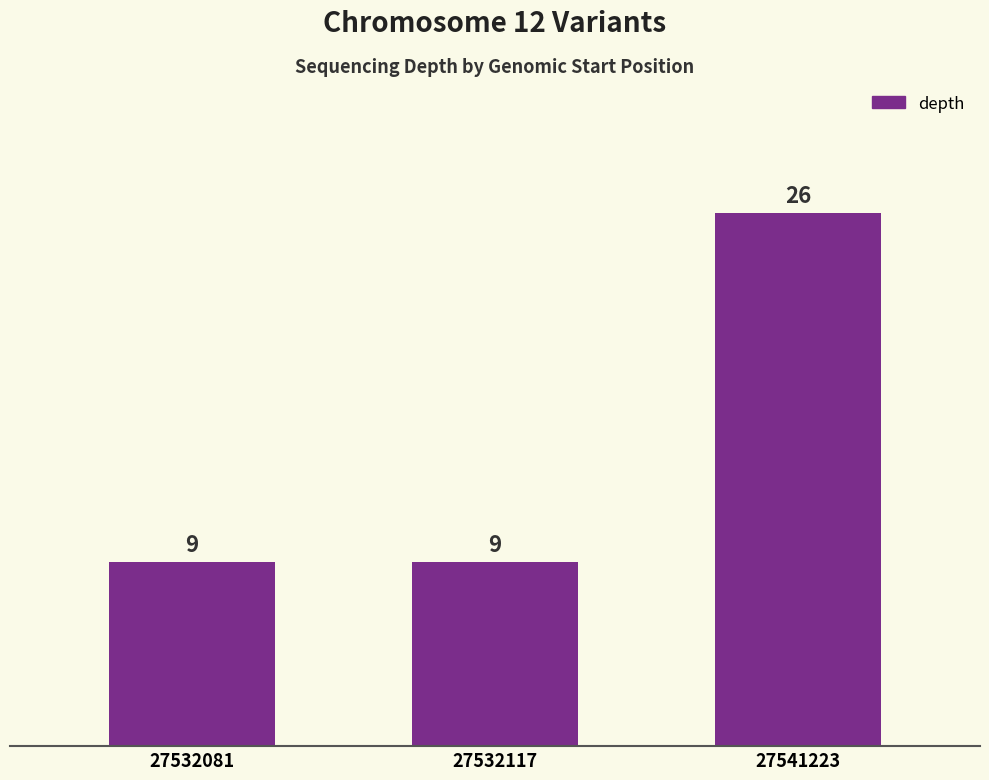

What is the change in value from 27532081 to 27541223?

+17